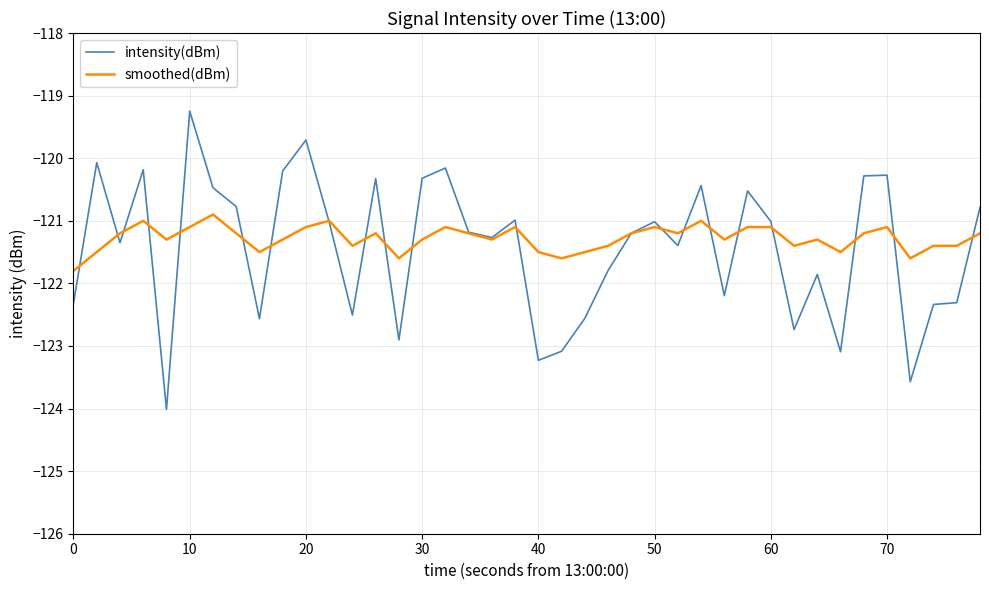

Which series has the widest spread of values?

intensity(dBm)